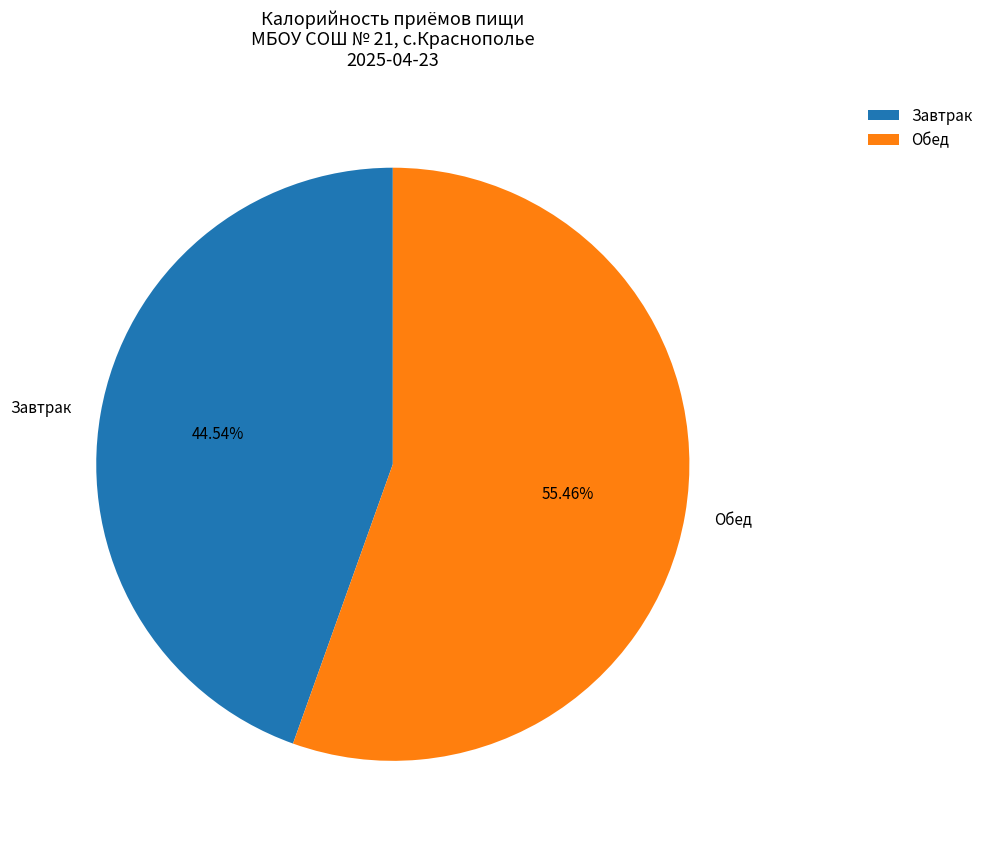

Rank the categories by value from highest to lowest.

Обед, Завтрак